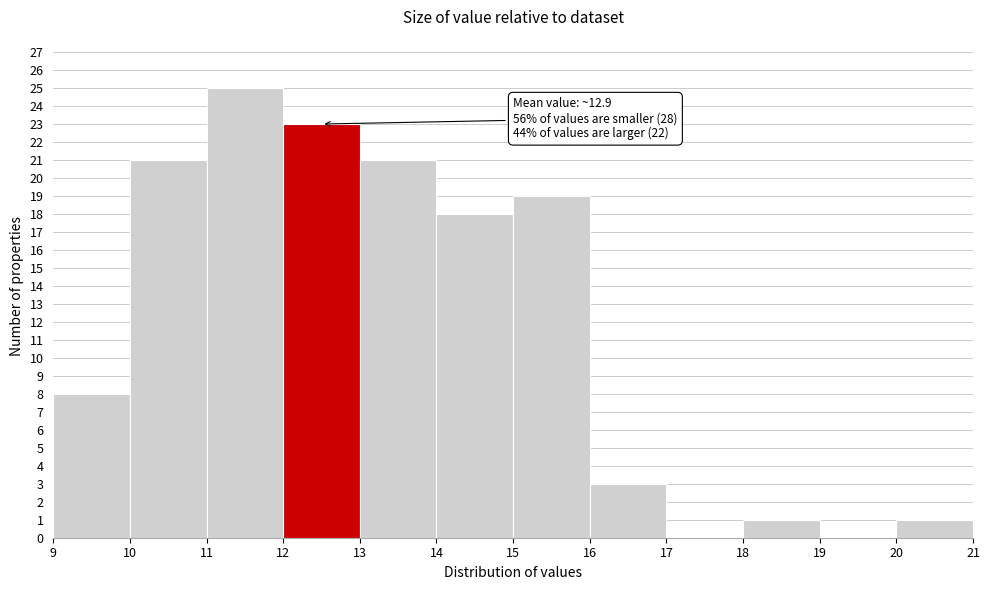

Over which range of the x-axis is the bar tallest?

11 to 12